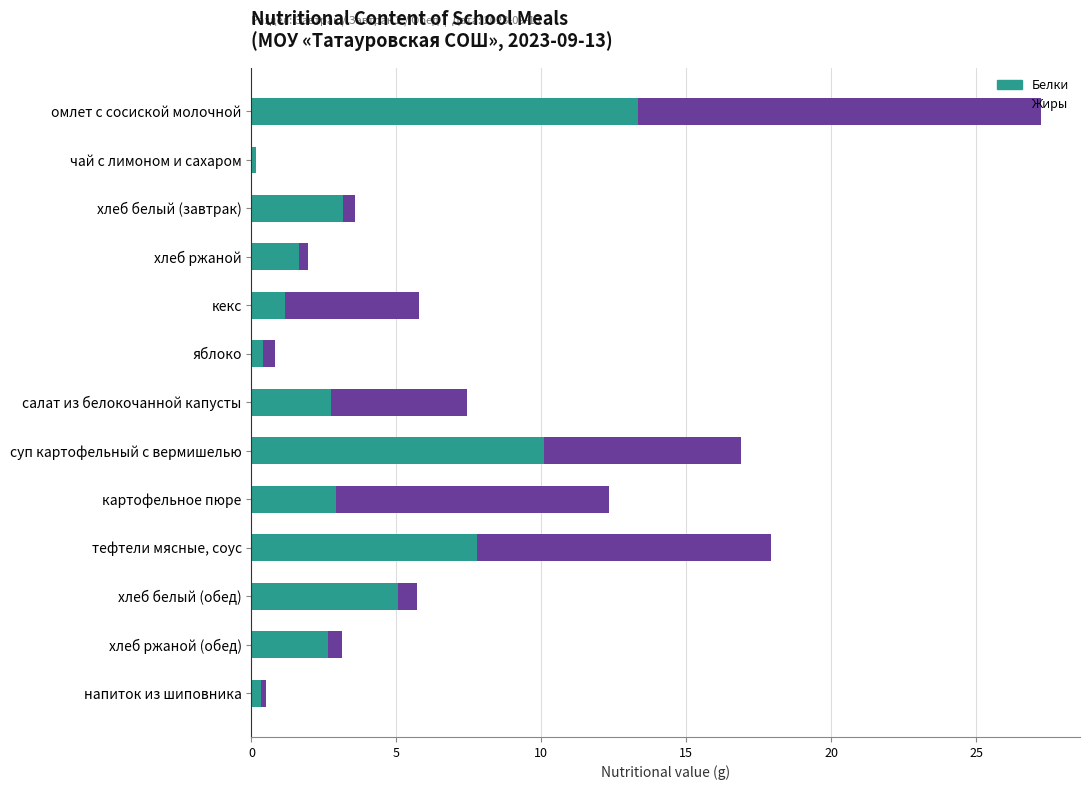

What is the total value across all series at картофельное пюре?

12.3